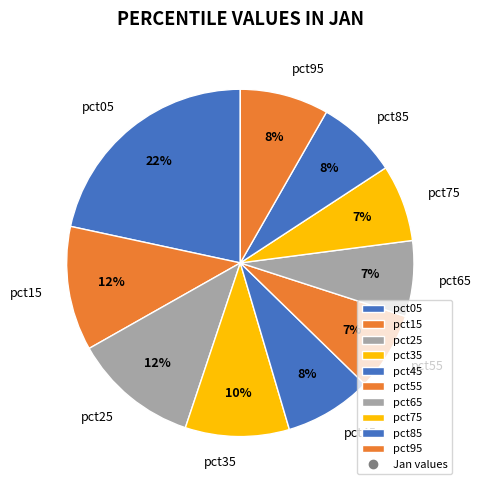

Which slice is the largest?

pct05